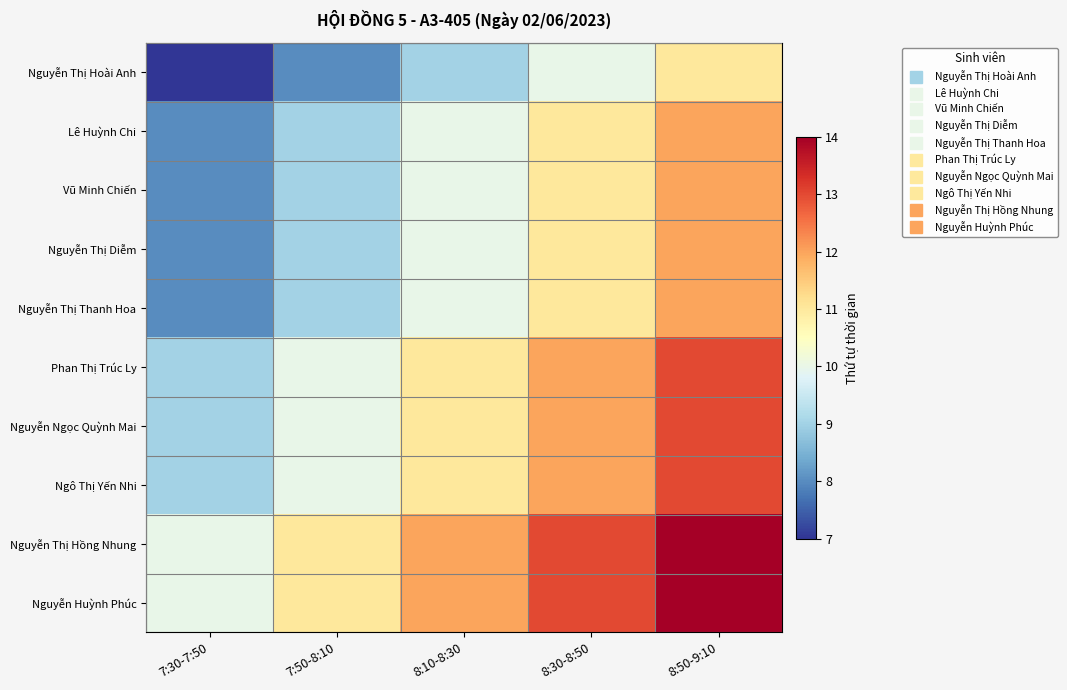

What is the smallest value displayed?

7